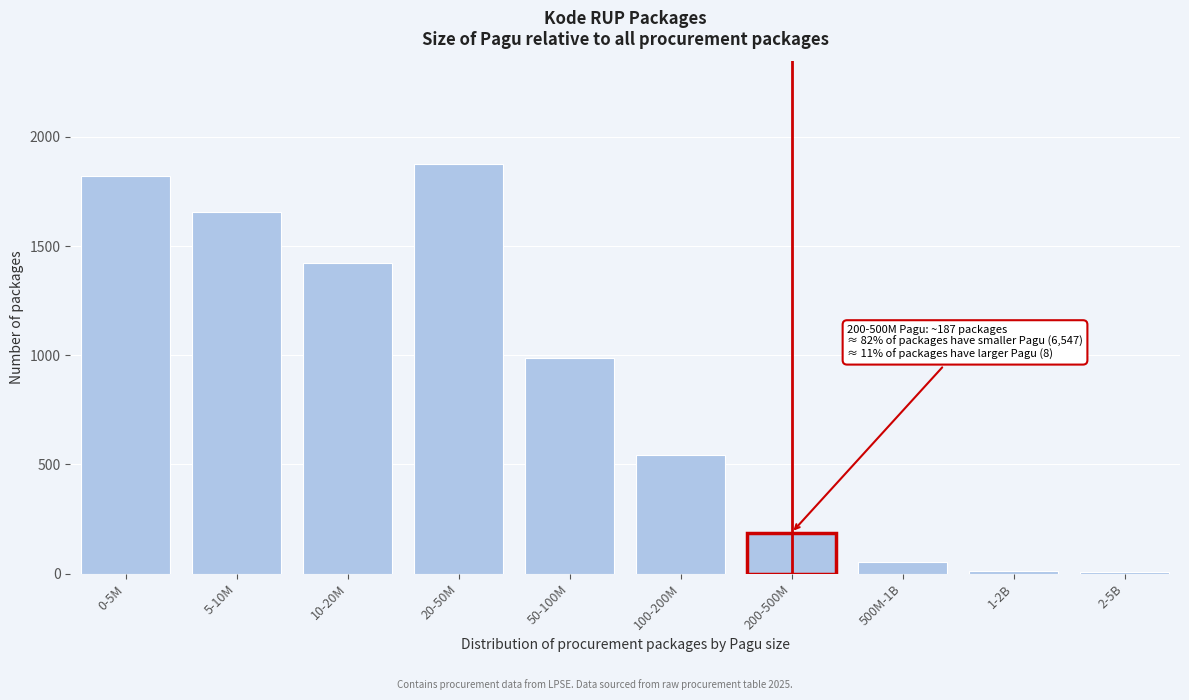

Is it true that the value at 0-5M is 773?

False